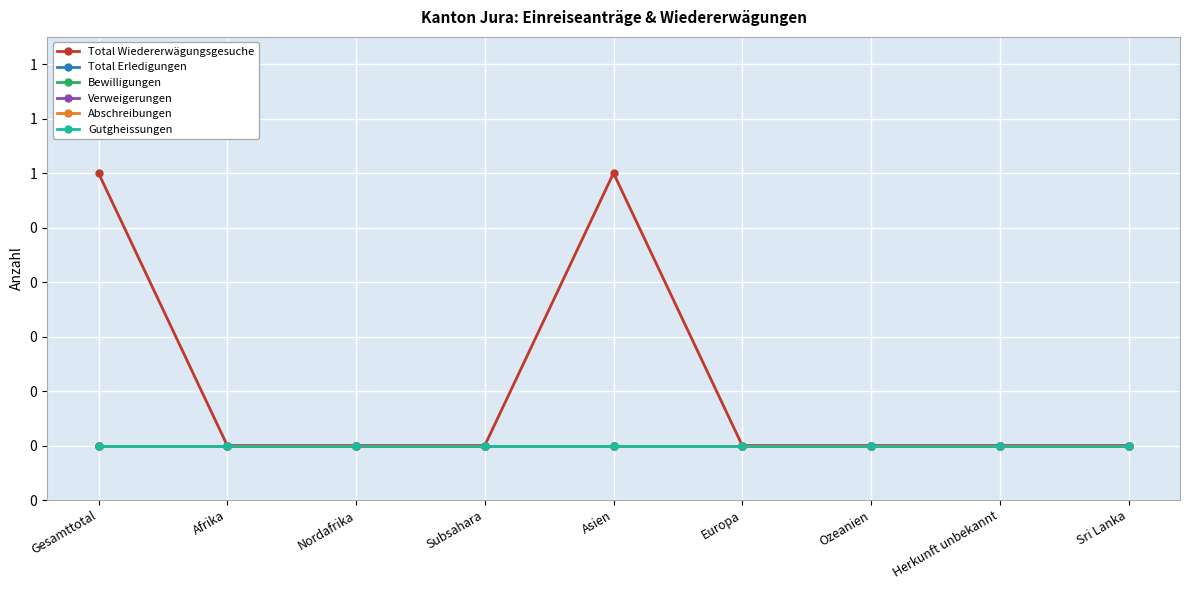

What is the label of the 9th point from the right?

Gesamttotal